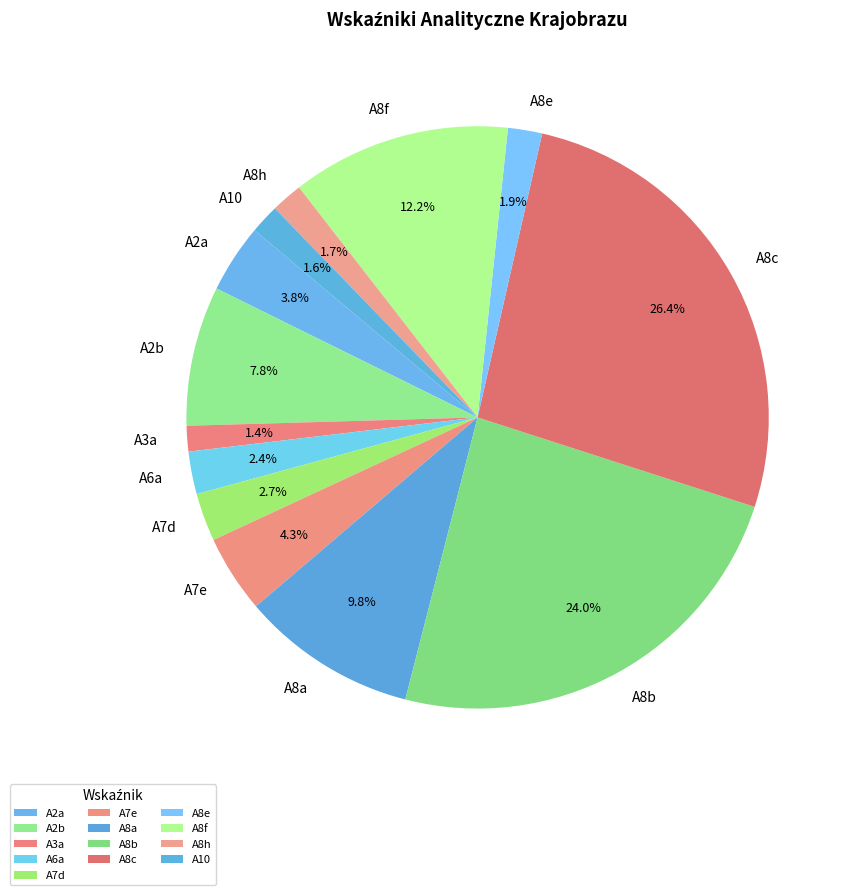

To the nearest percent, what is the combined percentage of A2a and A2b?

12%